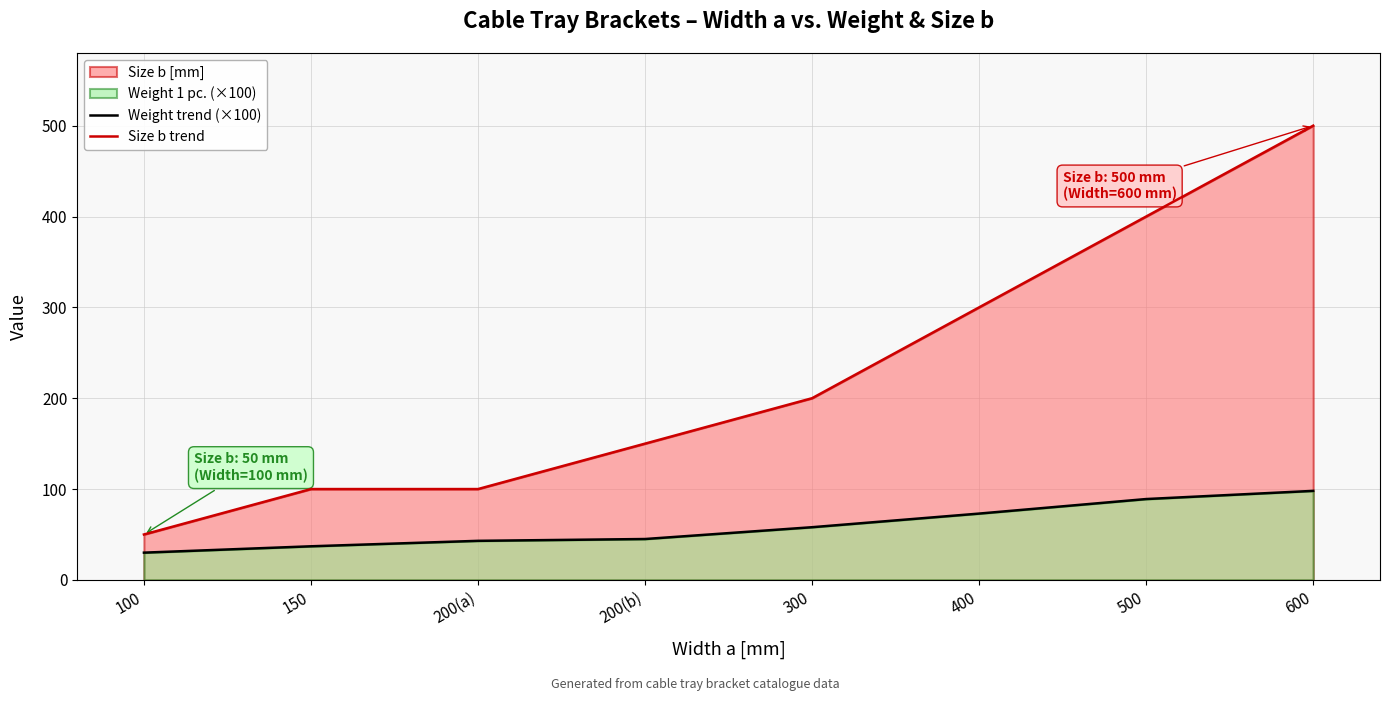

Where is Size b trend nearest to the value 275?

400